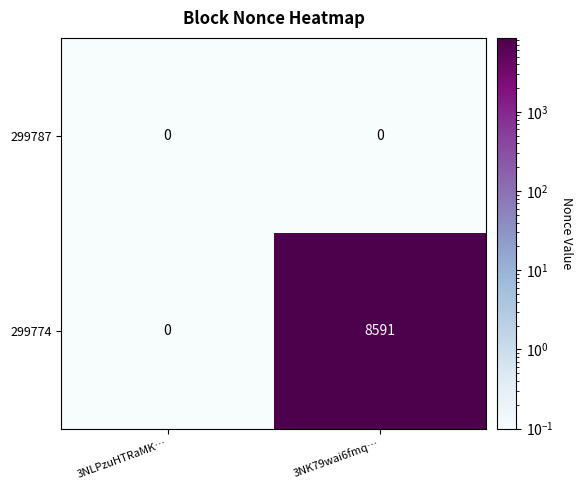

Is the value of 299774 at 3NK79wai6fmq… greater than the value of 299787 at 3NLPzuHTRaMK…?

Yes